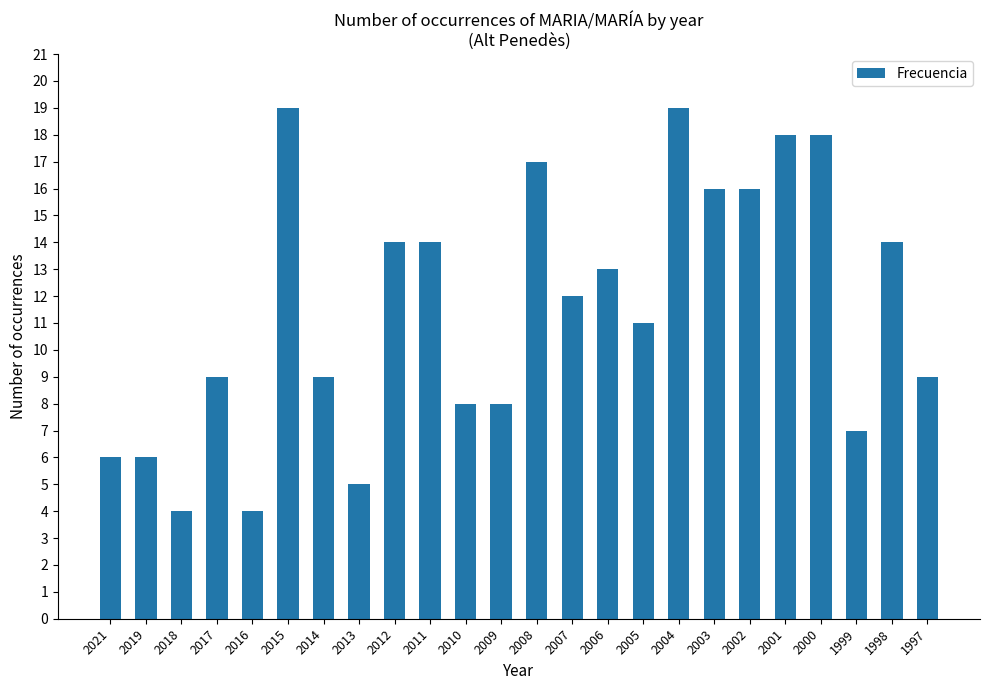

What is the average value?

12